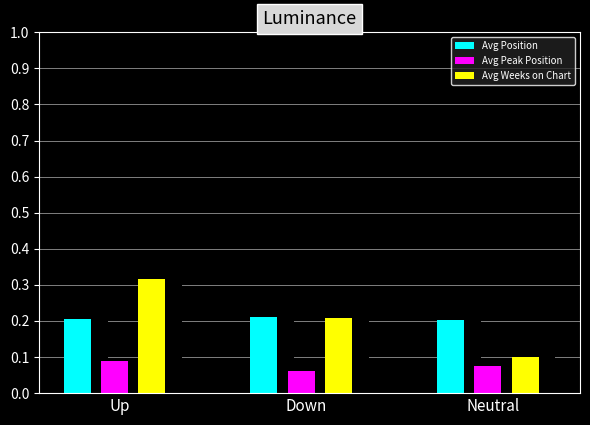

Reading left to right, extract all data points from this chart.

Avg Position: Up=0.2	Down=0.2	Neutral=0.2
Avg Peak Position: Up=0.1	Down=0.1	Neutral=0.1
Avg Weeks on Chart: Up=0.3	Down=0.2	Neutral=0.1